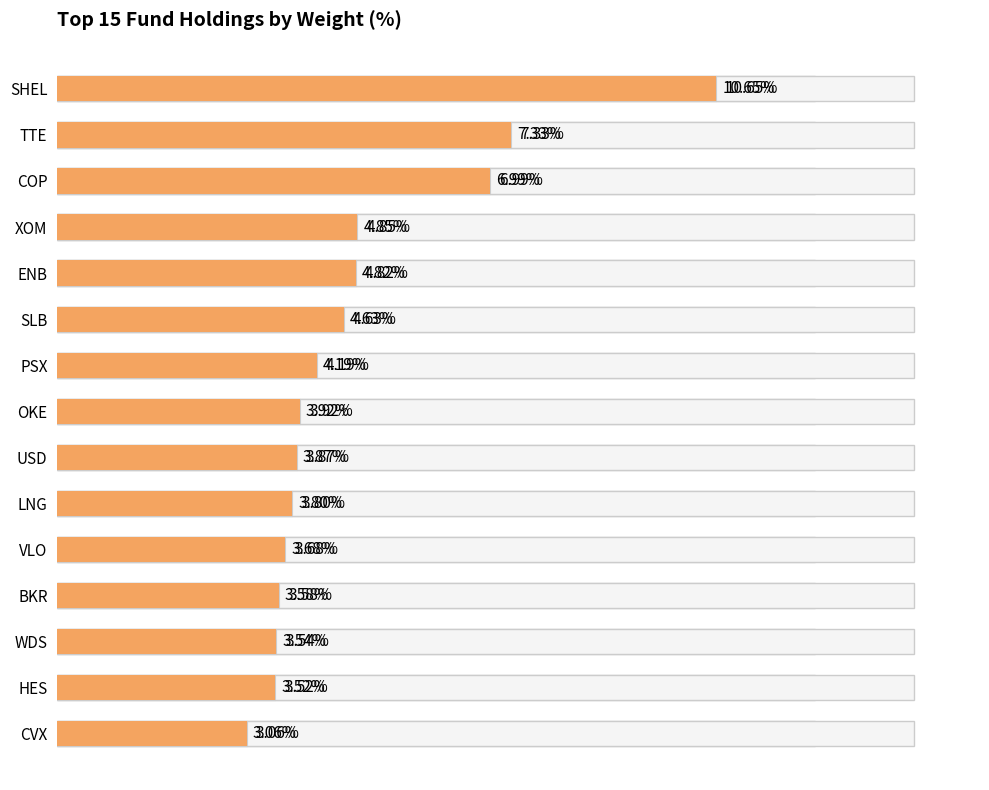

How many categories are shown in the chart?

15